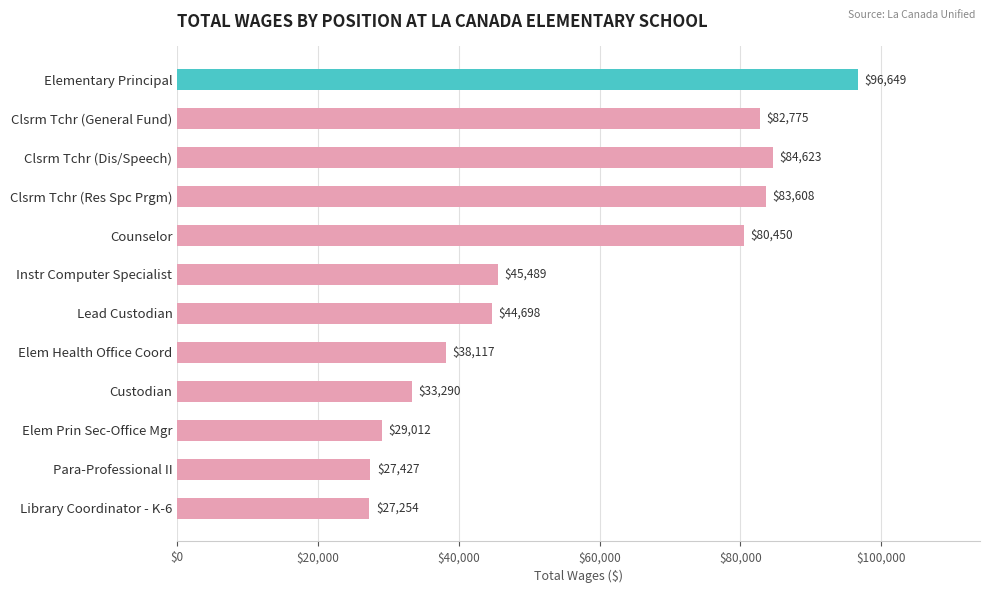

What is the sum of the values at Clsrm Tchr (Dis/Speech) and Clsrm Tchr (Res Spc Prgm)?

168231